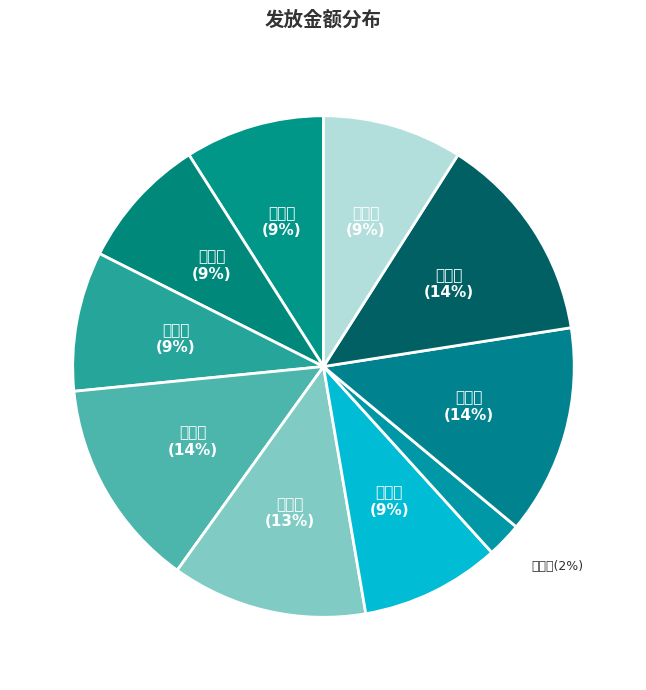

Does 温玉俊 represent more than half of the total?

No